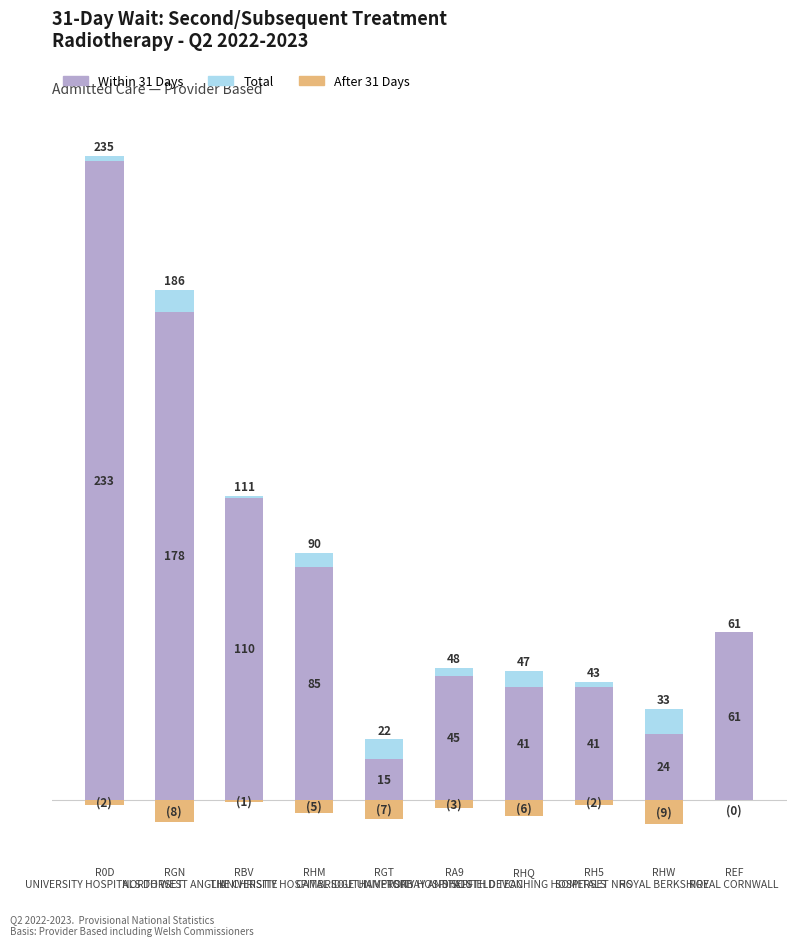

True or false: Total has a value of 3 at RHQ
SHEFFIELD TEACHING HOSPITALS.

False